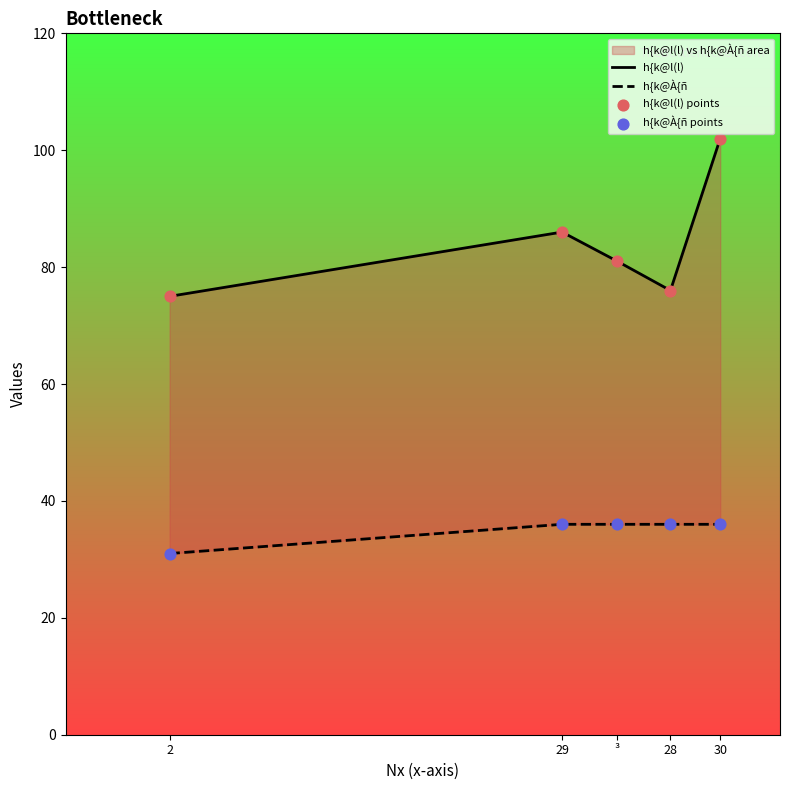

Which series has the widest spread of Y values?

h{k@l(l)